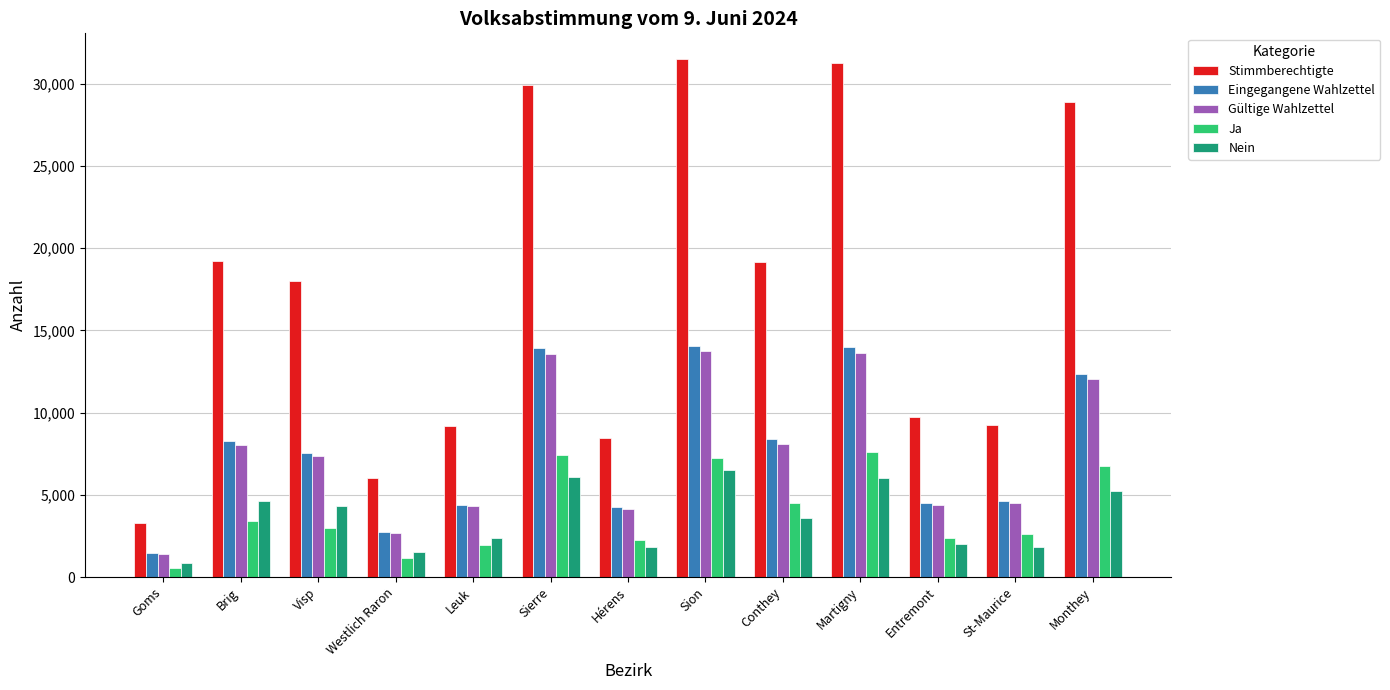

Between Visp and Sierre, which series saw the biggest shift?

Stimmberechtigte